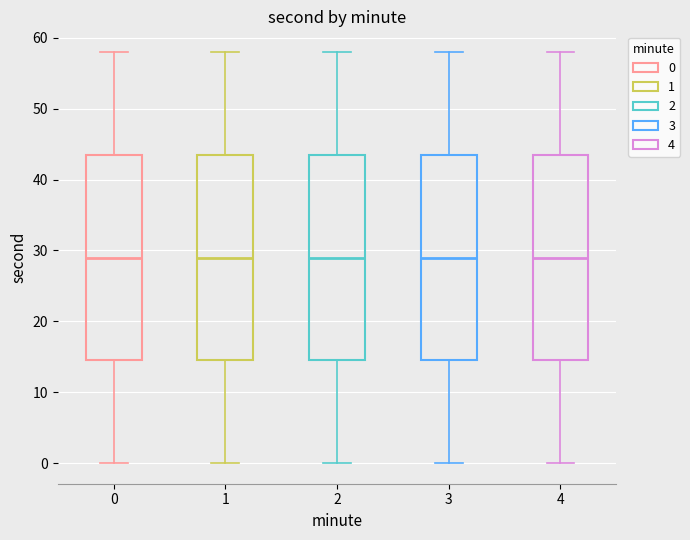

Reading left to right, read every box against the y-axis: the position of its median line, the range the box covers, and the ends of its whiskers. The values are not printed on the chart, so give them approximately, as read against the axis.

0: median 29, box 15 to 44, whiskers 0 to 58
1: median 29, box 15 to 44, whiskers 0 to 58
2: median 29, box 15 to 44, whiskers 0 to 58
3: median 29, box 15 to 44, whiskers 0 to 58
4: median 29, box 15 to 44, whiskers 0 to 58